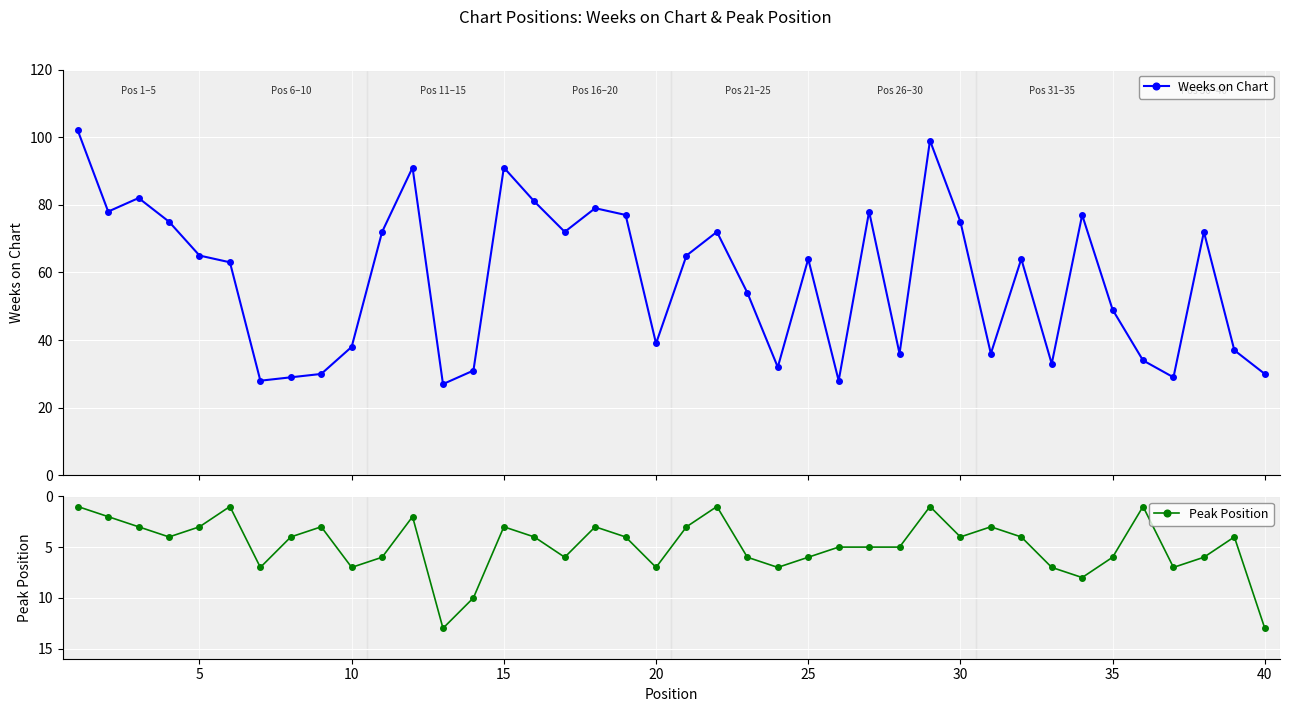

What is the maximum value for Weeks on Chart?

102